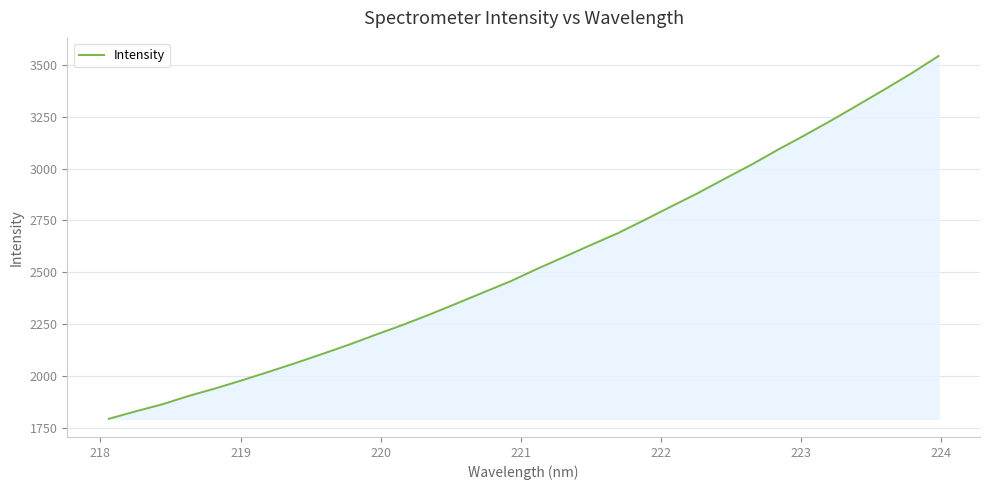

Reading right to left, transcribe all the data shown in this chart.

3542.3	3459.9	3382.9	3307.4	3232.6	3160.9	3091.4	3018.6	2950.7	2881.7	2817.2	2752.0	2688.0	2631.7	2574.1	2517.2	2456.9	2404.1	2350.7	2298.0	2247.8	2201.1	2153.0	2107.9	2064.1	2021.9	1980.8	1941.5	1904.9	1864.2	1830.1	1794.1